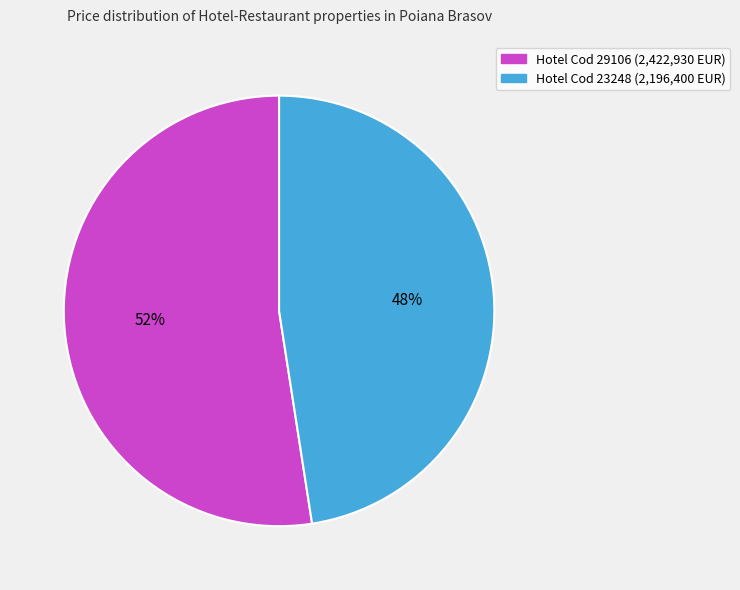

Is there any slice that represents more than half of the pie?

Yes